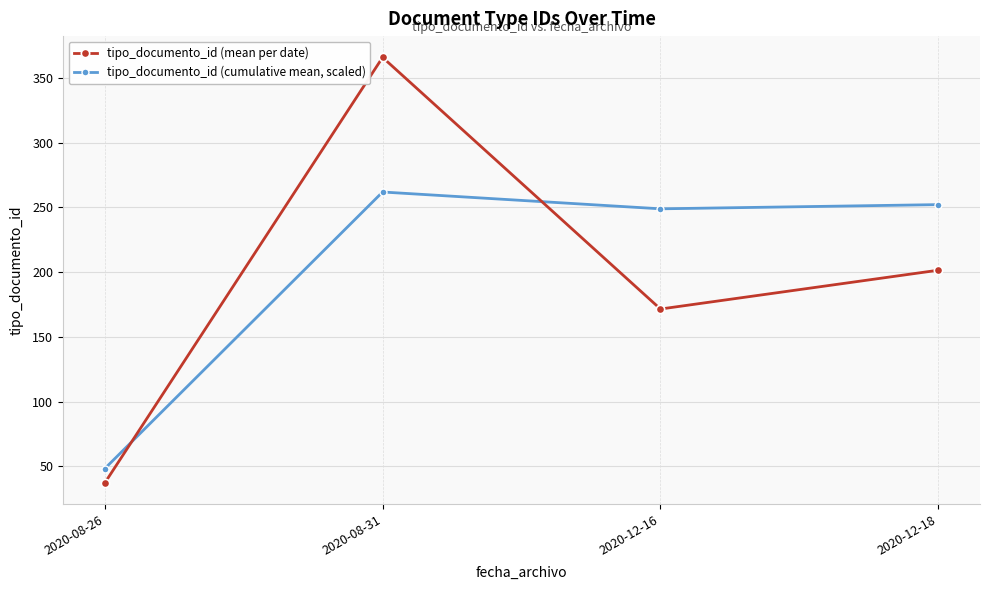

Which category has the lowest value across all series?

2020-08-26